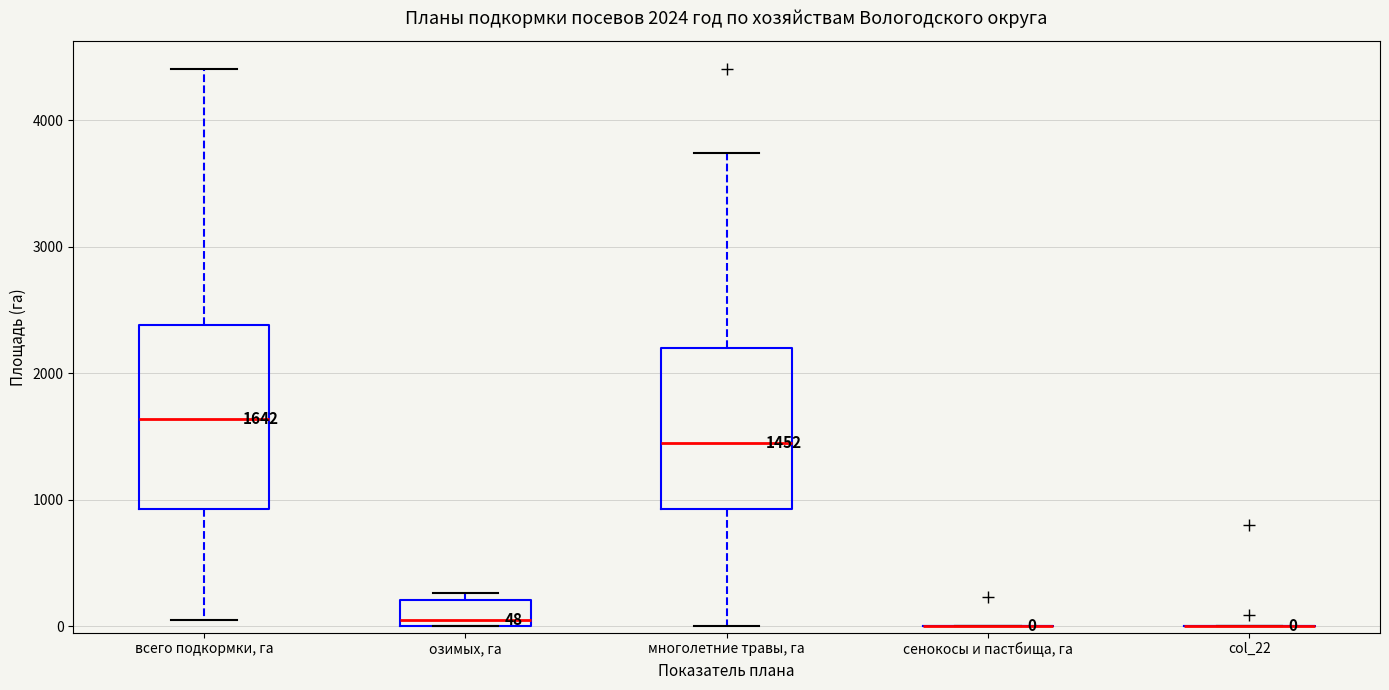

Which box is the tallest, from its lower edge to its upper edge?

всего подкормки, га